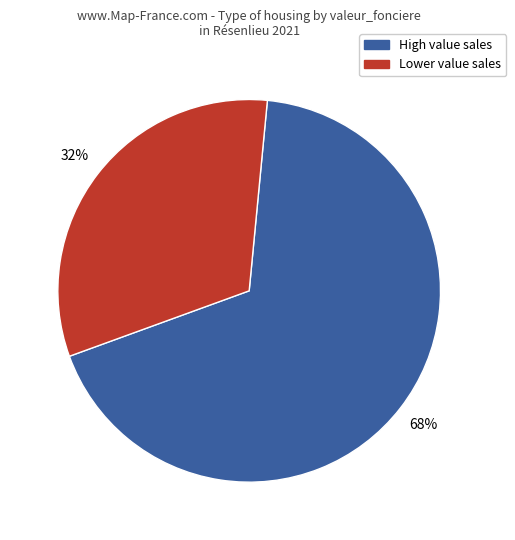

To the nearest percent, what is the combined percentage of High value sales and Lower value sales?

100%